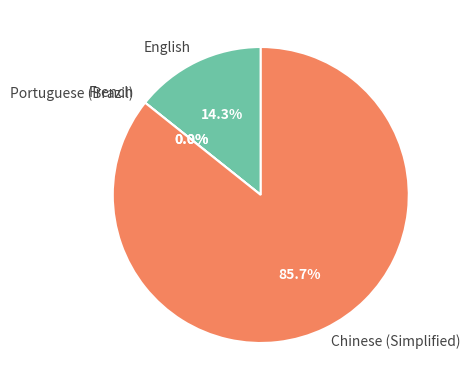

Rank the categories by value from highest to lowest.

Chinese (Simplified), English, French, Portuguese (Brazil)